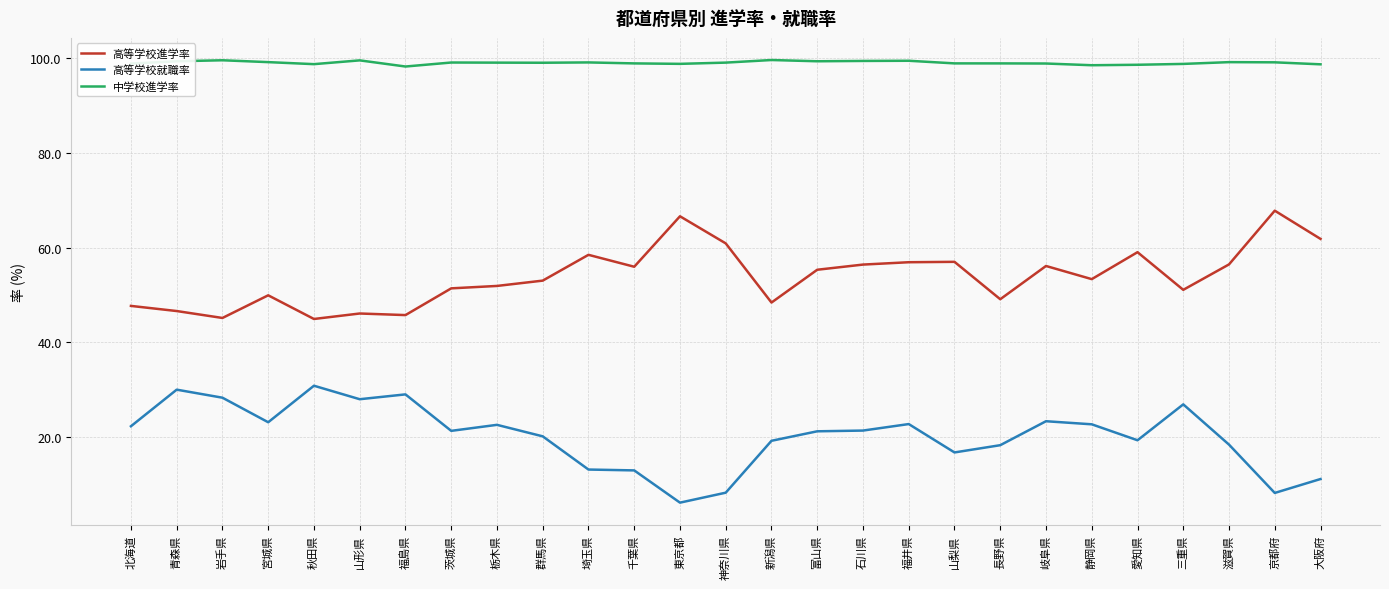

Which series has the widest spread of values?

高等学校就職率